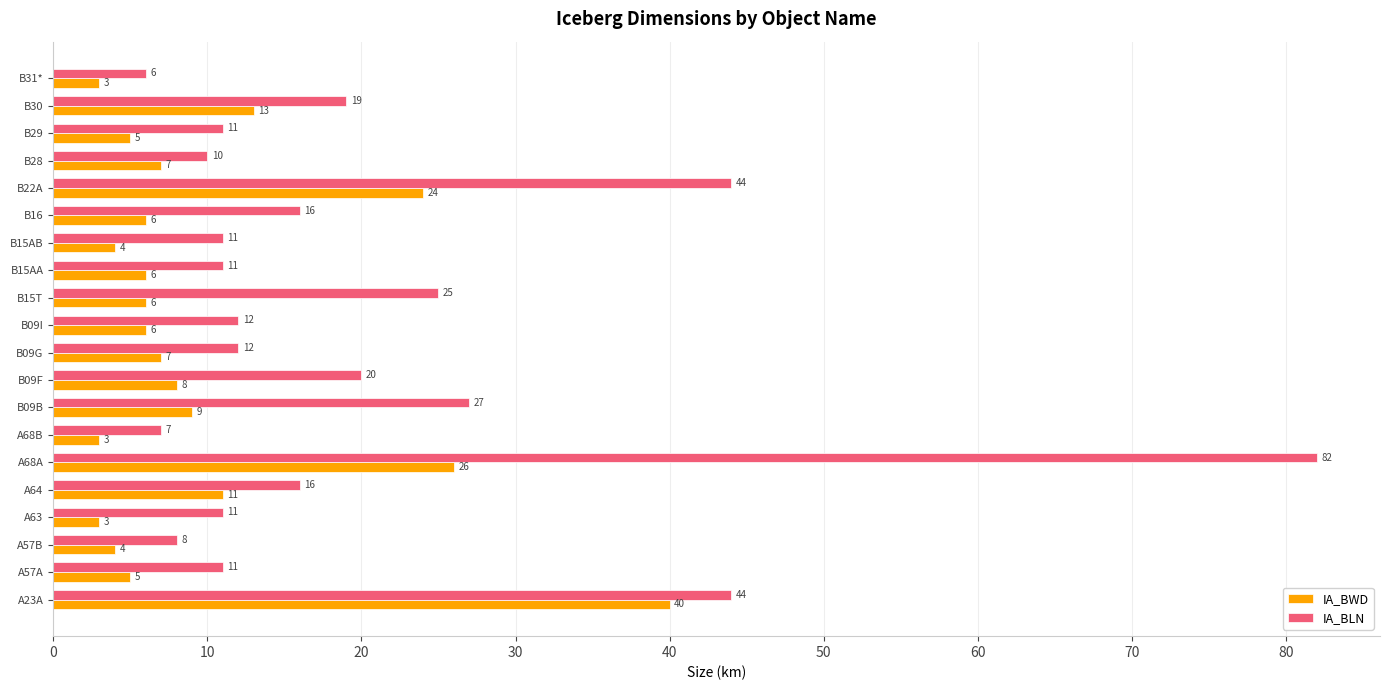

At which category is the sum across all series the highest?

A68A